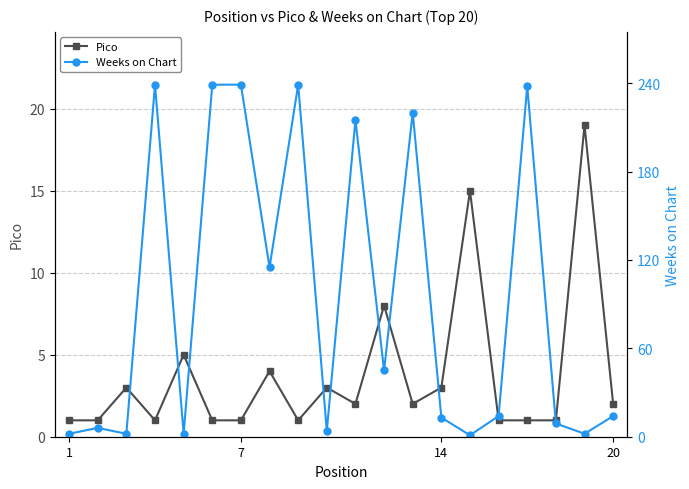

Is it true that Pico equals 1 at 1?

True